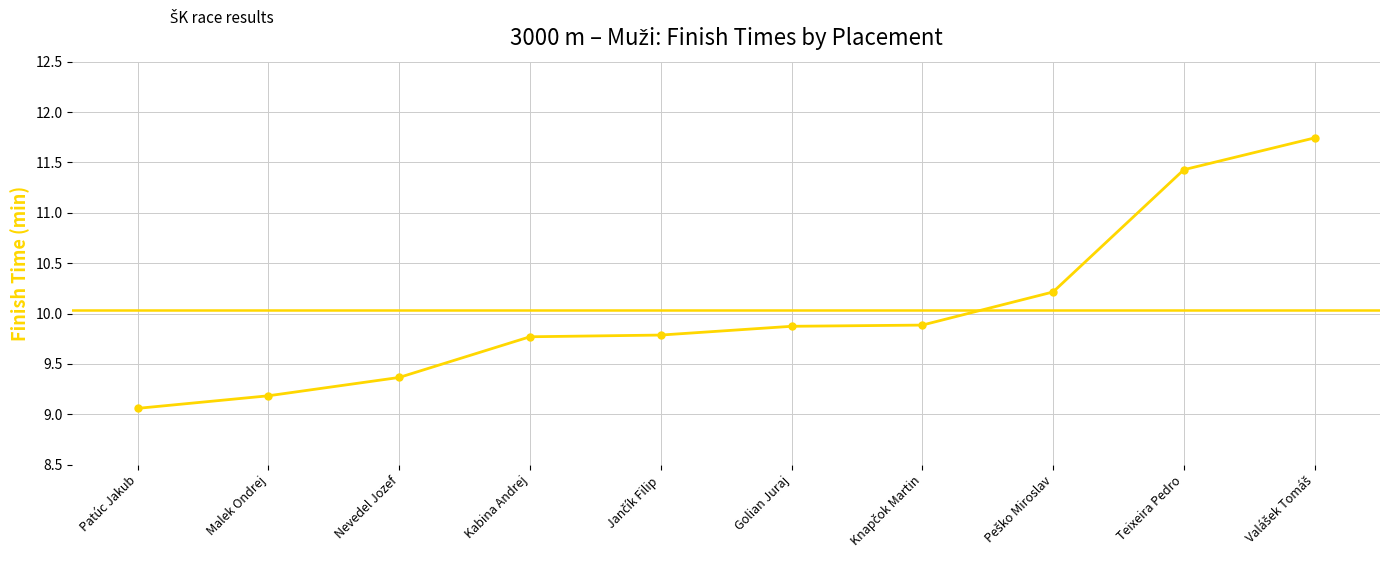

Reading left to right, transcribe all the data shown in this chart.

Patúc Jakub=9.1	Malek Ondrej=9.2	Nevedel Jozef=9.4	Kabina Andrej=9.8	Jančík Filip=9.8	Golian Juraj=9.9	Knapčok Martin=9.9	Peško Miroslav=10.2	Teixeira Pedro=11.4	Valášek Tomáš=11.7